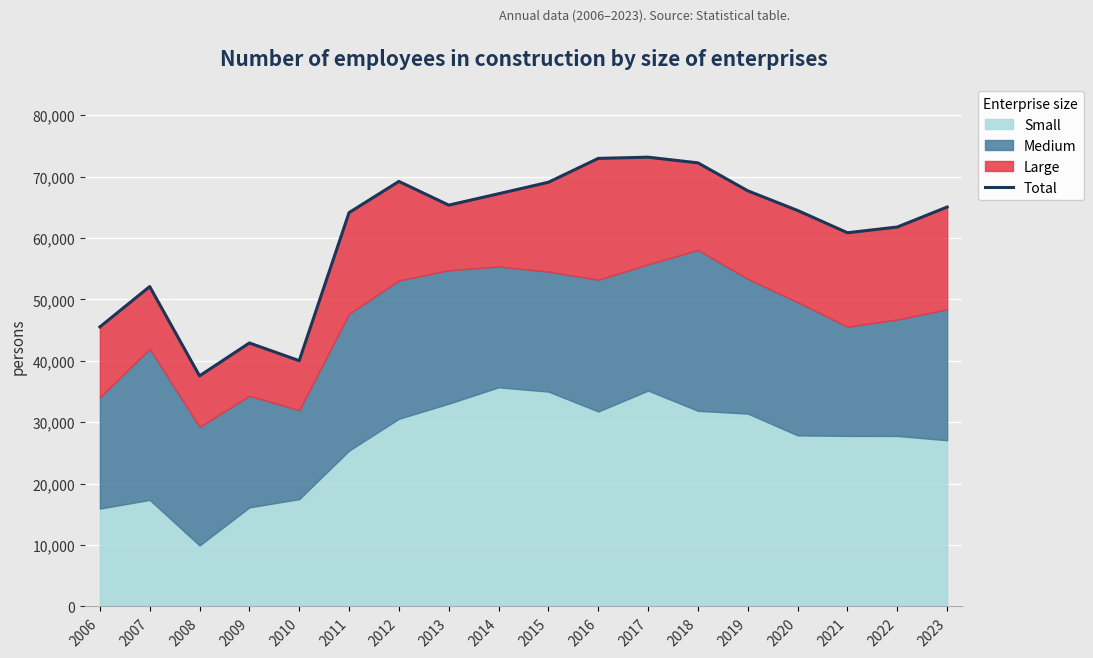

Reading left to right, transcribe all the data shown in this chart.

2006=45514	2007=52092	2008=37546	2009=42904	2010=40023	2011=64132	2012=69209	2013=65349	2014=67203	2015=69073	2016=72962	2017=73154	2018=72231	2019=67679	2020=64477	2021=60851	2022=61786	2023=65041